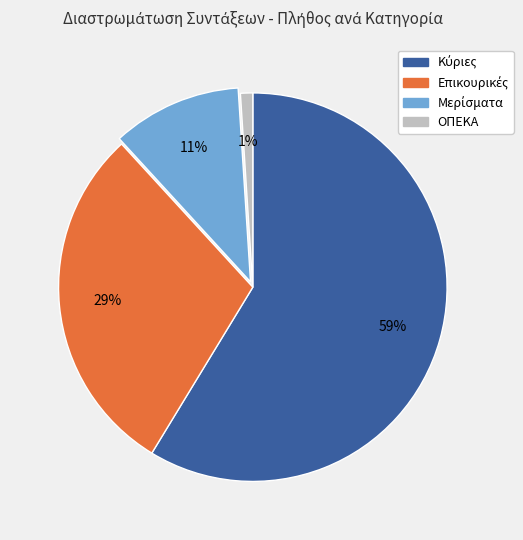

To the nearest percent, what portion does ΟΠΕΚΑ represent?

1%